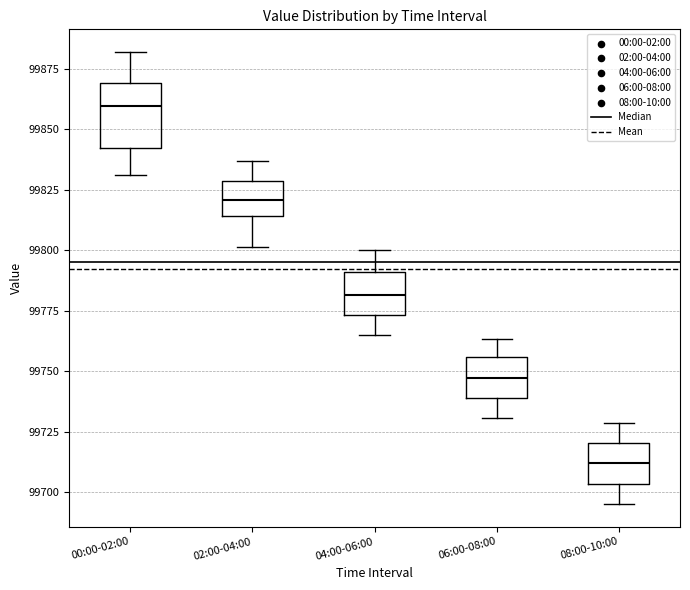

Reading left to right, read every box against the y-axis: the position of its median line, the range the box covers, and the ends of its whiskers. The values are not printed on the chart, so give them approximately, as read against the axis.

00:00-02:00: median 99860, box 99840 to 99870, whiskers 99830 to 99880
02:00-04:00: median 99820, box 99815 to 99830, whiskers 99800 to 99835
04:00-06:00: median 99780, box 99775 to 99790, whiskers 99765 to 99800
06:00-08:00: median 99745, box 99740 to 99755, whiskers 99730 to 99765
08:00-10:00: median 99710, box 99705 to 99720, whiskers 99695 to 99730